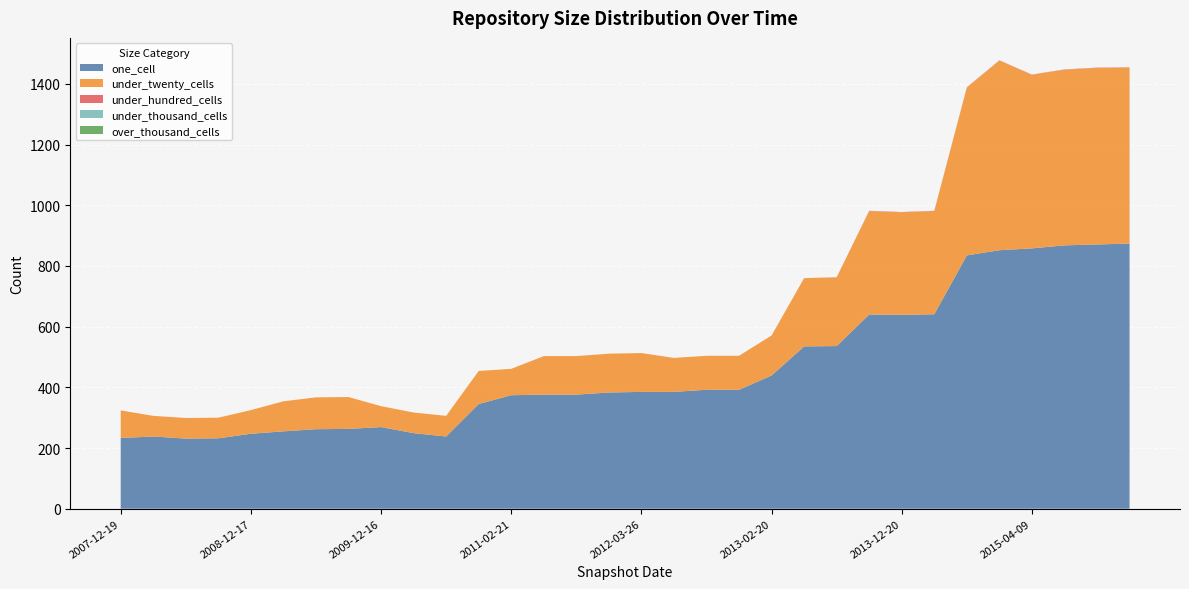

Reading right to left, list all the values displayed in this chart.

one_cell: 2016-01-04=874	2015-10-01=871	2015-07-03=868	2015-04-09=858	2015-01-19=852	2014-09-08=835	2014-03-28=641	2013-12-20=639	2013-09-10=640	2013-07-09=536	2013-05-21=535	2013-02-20=439	2012-12-11=392	2012-10-31=392	2012-07-13=385	2012-03-26=385	2012-01-18=383	2011-09-05=376	2011-06-10=376	2011-02-21=374	2010-11-17=345	2010-07-26=238	2010-04-01=249	2009-12-16=269	2009-09-25=263	2009-06-17=262	2009-04-06=255	2008-12-17=247	2008-10-10=232	2008-06-27=231	2008-04-01=238	2007-12-19=233
under_twenty_cells: 2016-01-04=580	2015-10-01=582	2015-07-03=579	2015-04-09=572	2015-01-19=625	2014-09-08=553	2014-03-28=340	2013-12-20=338	2013-09-10=341	2013-07-09=227	2013-05-21=225	2013-02-20=132	2012-12-11=112	2012-10-31=112	2012-07-13=112	2012-03-26=128	2012-01-18=128	2011-09-05=127	2011-06-10=127	2011-02-21=87	2010-11-17=109	2010-07-26=68	2010-04-01=68	2009-12-16=69	2009-09-25=105	2009-06-17=105	2009-04-06=99	2008-12-17=78	2008-10-10=68	2008-06-27=68	2008-04-01=68	2007-12-19=91
under_hundred_cells: 2016-01-04=1	2015-10-01=1	2015-07-03=1	2015-04-09=1	2015-01-19=1	2014-09-08=1	2014-03-28=1	2013-12-20=1	2013-09-10=1	2013-07-09=0	2013-05-21=0	2013-02-20=0	2012-12-11=0	2012-10-31=0	2012-07-13=0	2012-03-26=0	2012-01-18=0	2011-09-05=0	2011-06-10=0	2011-02-21=0	2010-11-17=0	2010-07-26=0	2010-04-01=0	2009-12-16=0	2009-09-25=0	2009-06-17=0	2009-04-06=0	2008-12-17=0	2008-10-10=0	2008-06-27=0	2008-04-01=0	2007-12-19=0
under_thousand_cells: 2016-01-04=0	2015-10-01=0	2015-07-03=0	2015-04-09=0	2015-01-19=0	2014-09-08=0	2014-03-28=0	2013-12-20=0	2013-09-10=0	2013-07-09=0	2013-05-21=0	2013-02-20=0	2012-12-11=0	2012-10-31=0	2012-07-13=0	2012-03-26=0	2012-01-18=0	2011-09-05=0	2011-06-10=0	2011-02-21=0	2010-11-17=0	2010-07-26=0	2010-04-01=0	2009-12-16=0	2009-09-25=0	2009-06-17=0	2009-04-06=0	2008-12-17=0	2008-10-10=0	2008-06-27=0	2008-04-01=0	2007-12-19=0
over_thousand_cells: 2016-01-04=0	2015-10-01=0	2015-07-03=0	2015-04-09=0	2015-01-19=0	2014-09-08=0	2014-03-28=0	2013-12-20=0	2013-09-10=0	2013-07-09=0	2013-05-21=0	2013-02-20=0	2012-12-11=0	2012-10-31=0	2012-07-13=0	2012-03-26=0	2012-01-18=0	2011-09-05=0	2011-06-10=0	2011-02-21=0	2010-11-17=0	2010-07-26=0	2010-04-01=0	2009-12-16=0	2009-09-25=0	2009-06-17=0	2009-04-06=0	2008-12-17=0	2008-10-10=0	2008-06-27=0	2008-04-01=0	2007-12-19=0